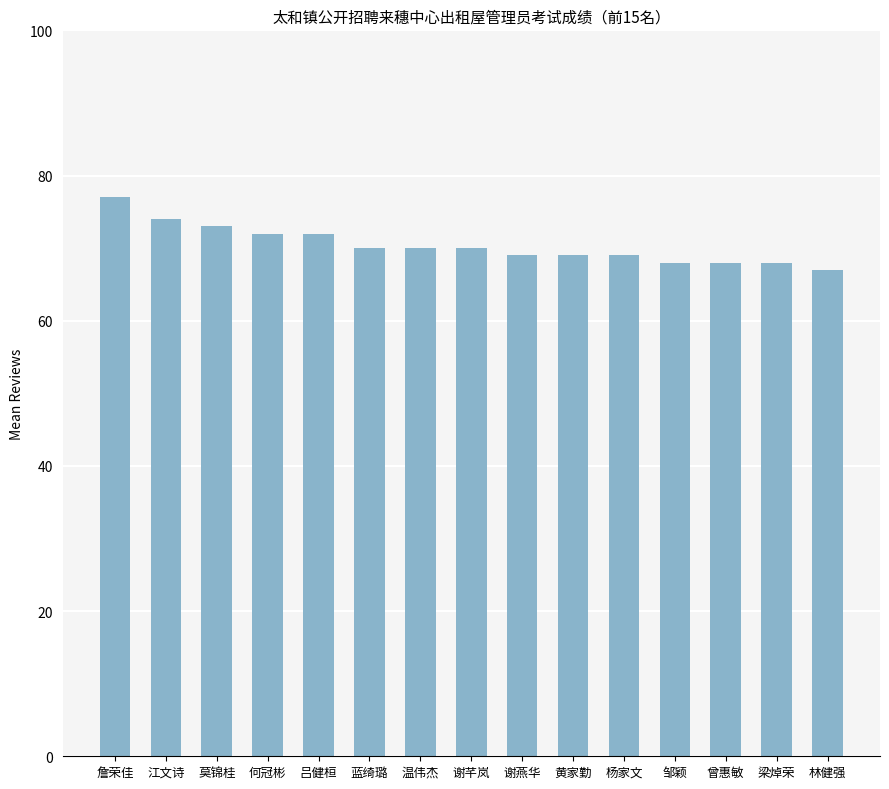

Reading right to left, what are all the values shown in this chart?

67	68	68	68	69	69	69	70	70	70	72	72	73	74	77